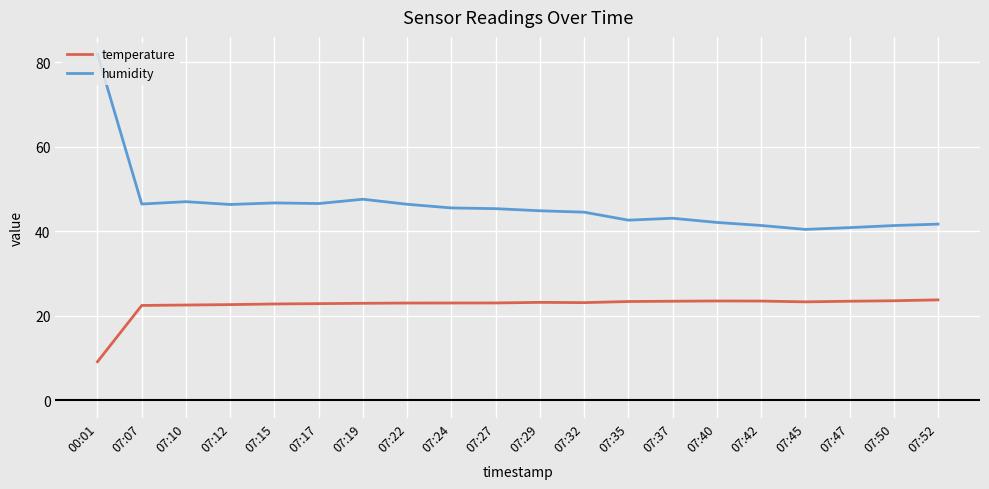

How many lines are shown in the chart?

2